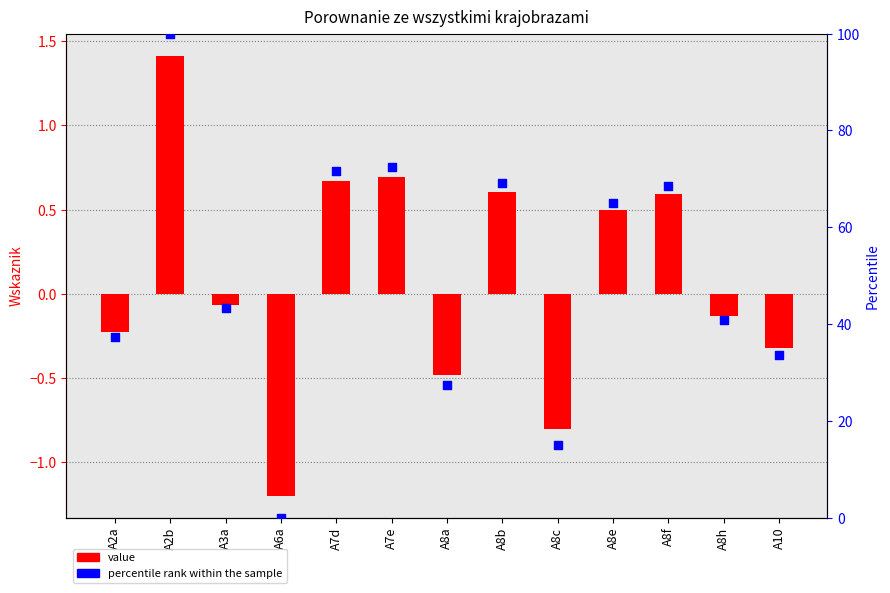

Which series reaches the maximum Y coordinate?

percentile rank within the sample